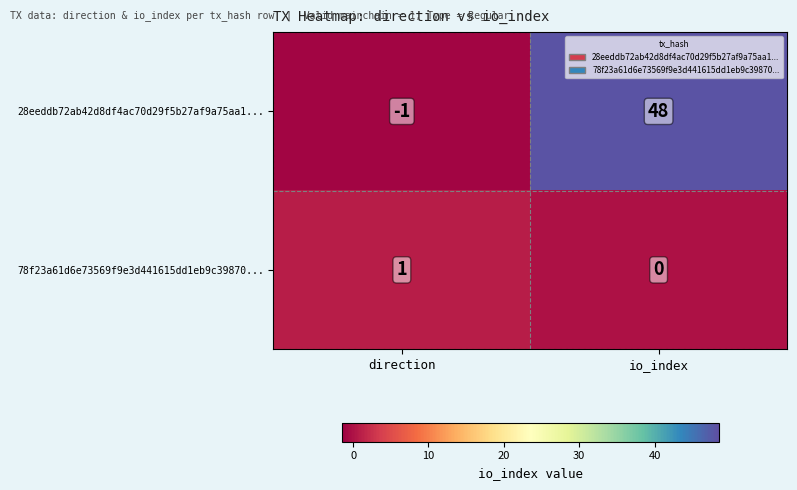

What is the minimum value shown in the chart?

-1